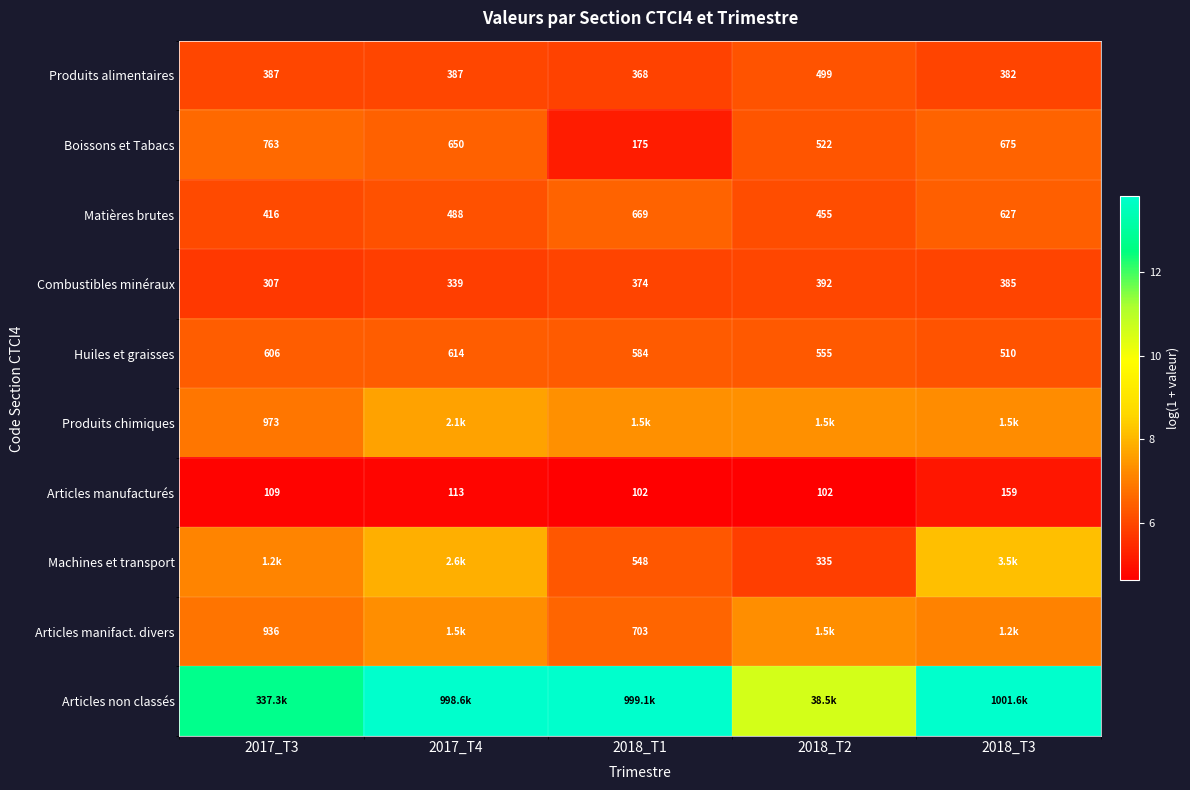

Count the number of data series in this chart.

10